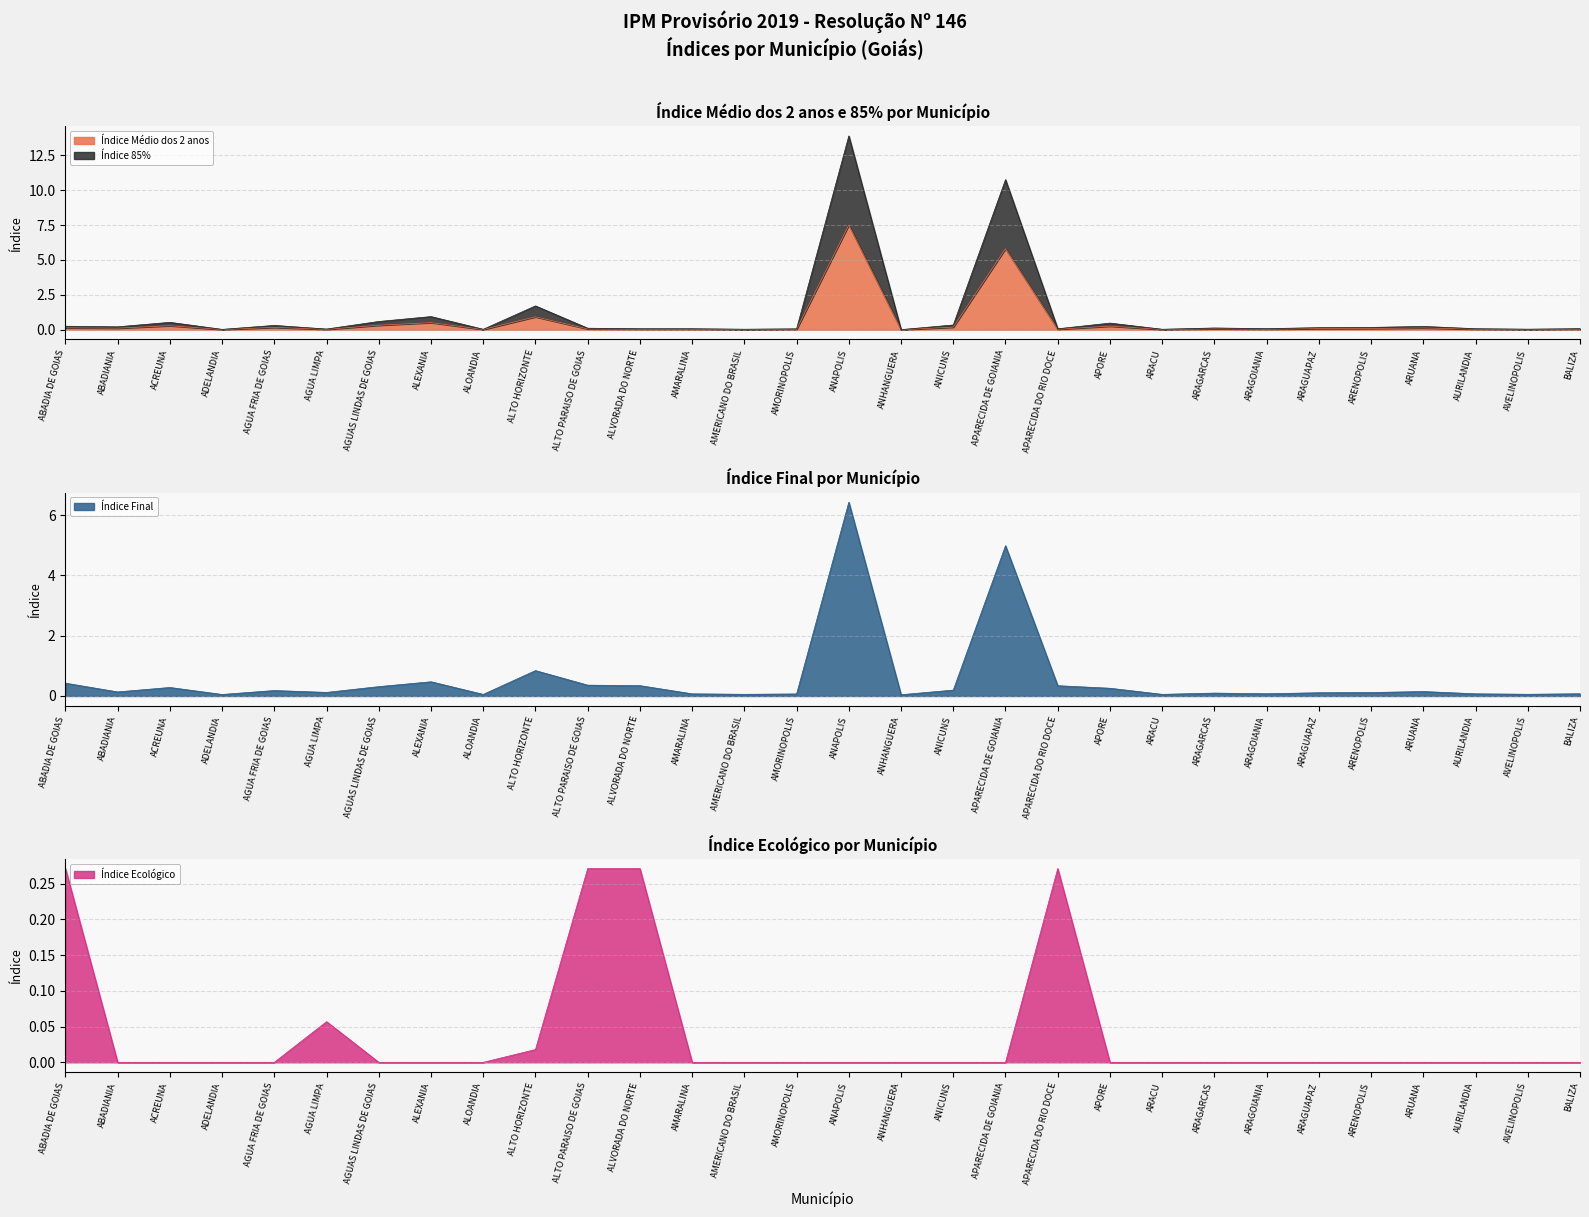

At which label does Índice Médio dos 2 anos reach its peak?

ANAPOLIS